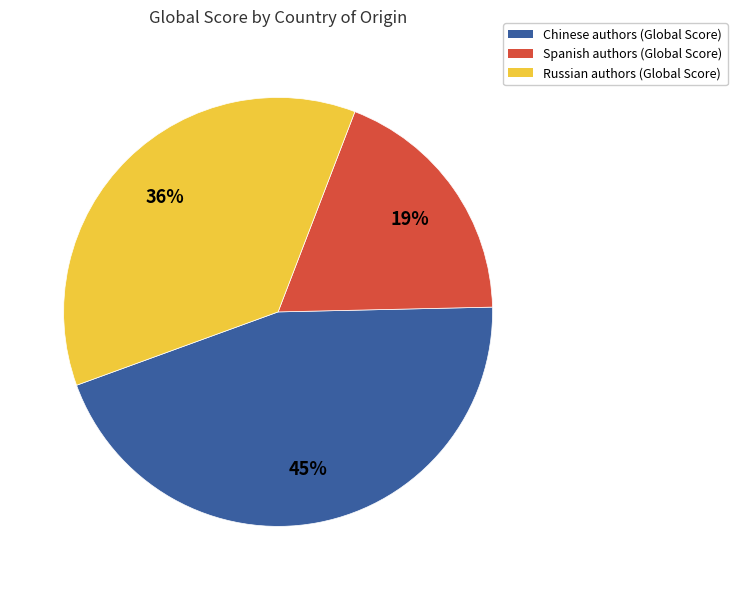

What is the largest slice in the pie chart?

Chinese authors (Global Score)